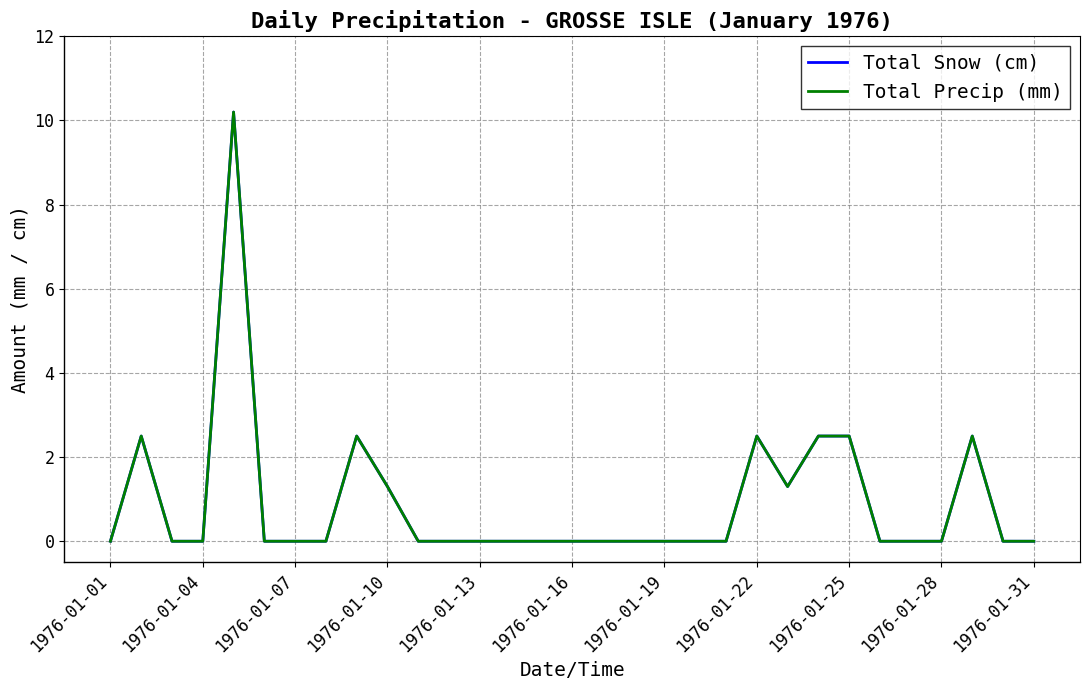

Does the chart display data point markers on the line(s)?

No